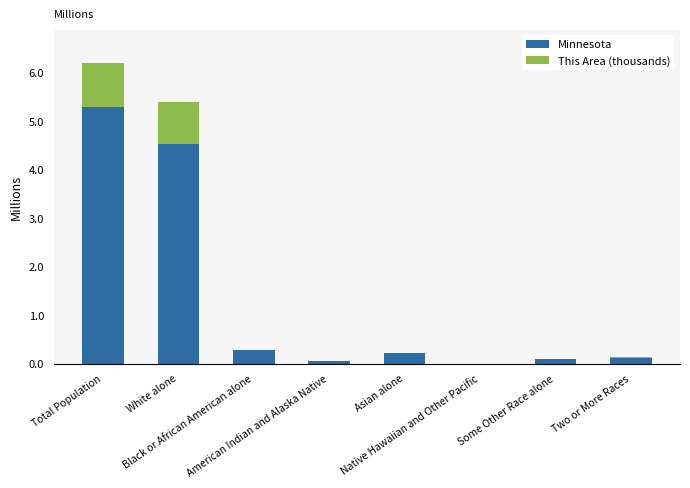

Does the chart contain stacked bars?

Yes